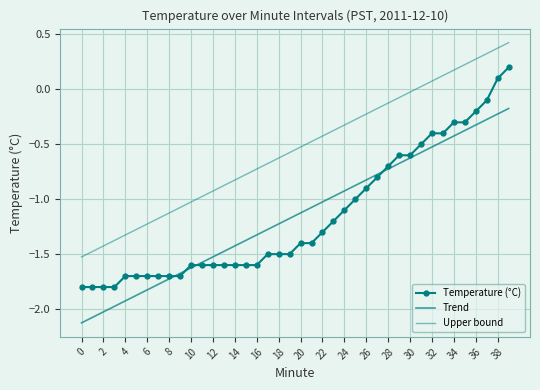

At how many categories does at least one series exceed 0?

9